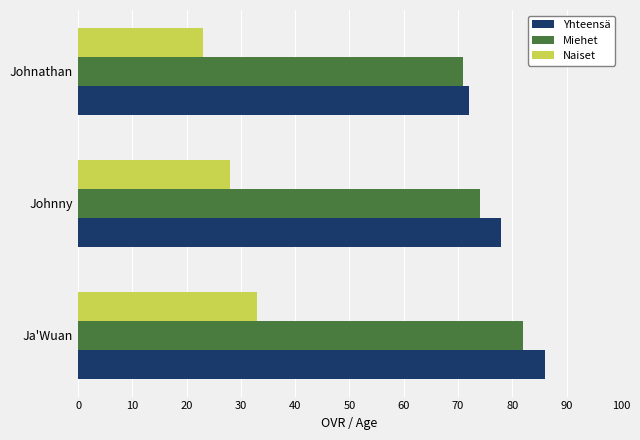

What is the sum of all Naiset values?

84